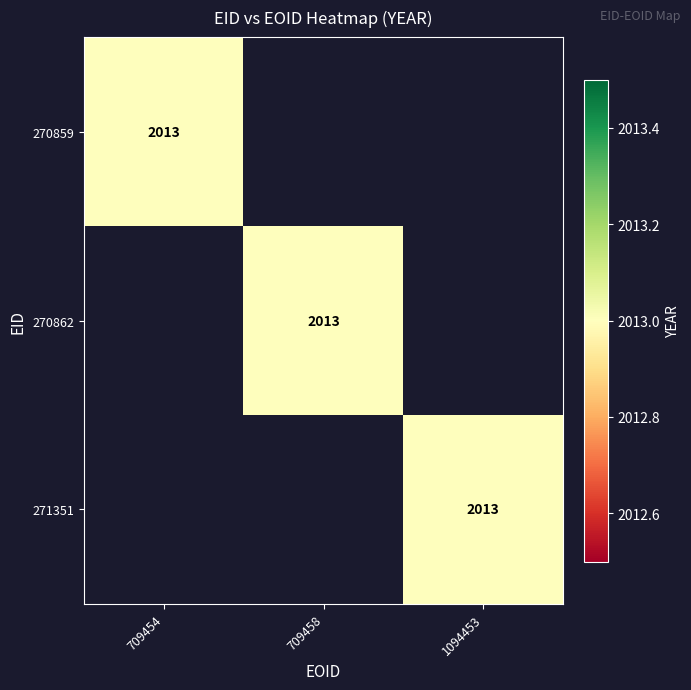

Reading left to right, what are all the values shown in this chart?

709454: 2013	0	0
709458: 0	2013	0
1094453: 0	0	2013